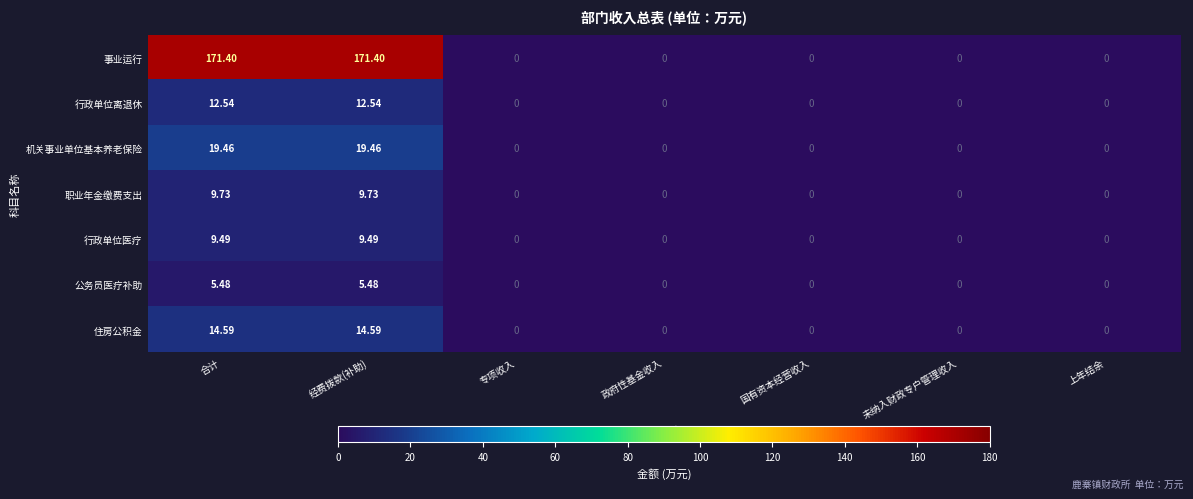

List the series in order of their peak value, lowest first.

公务员医疗补助, 行政单位医疗, 职业年金缴费支出, 行政单位离退休, 住房公积金, 机关事业单位基本养老保险, 事业运行